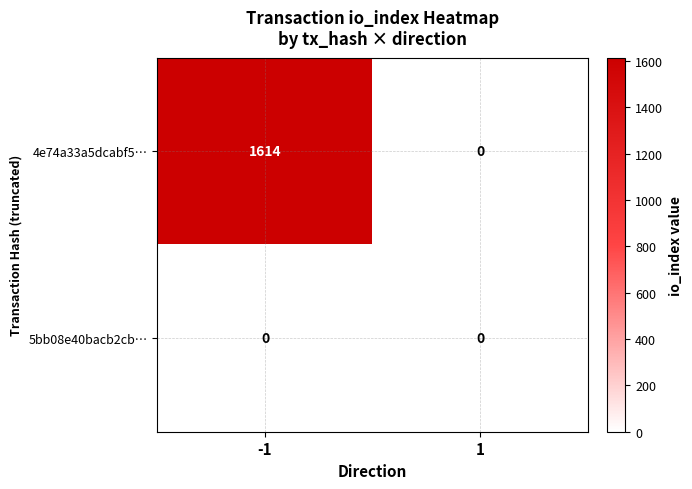

The 4e74a33a5dcabf5… series shows 1614 at -1. True or false?

True